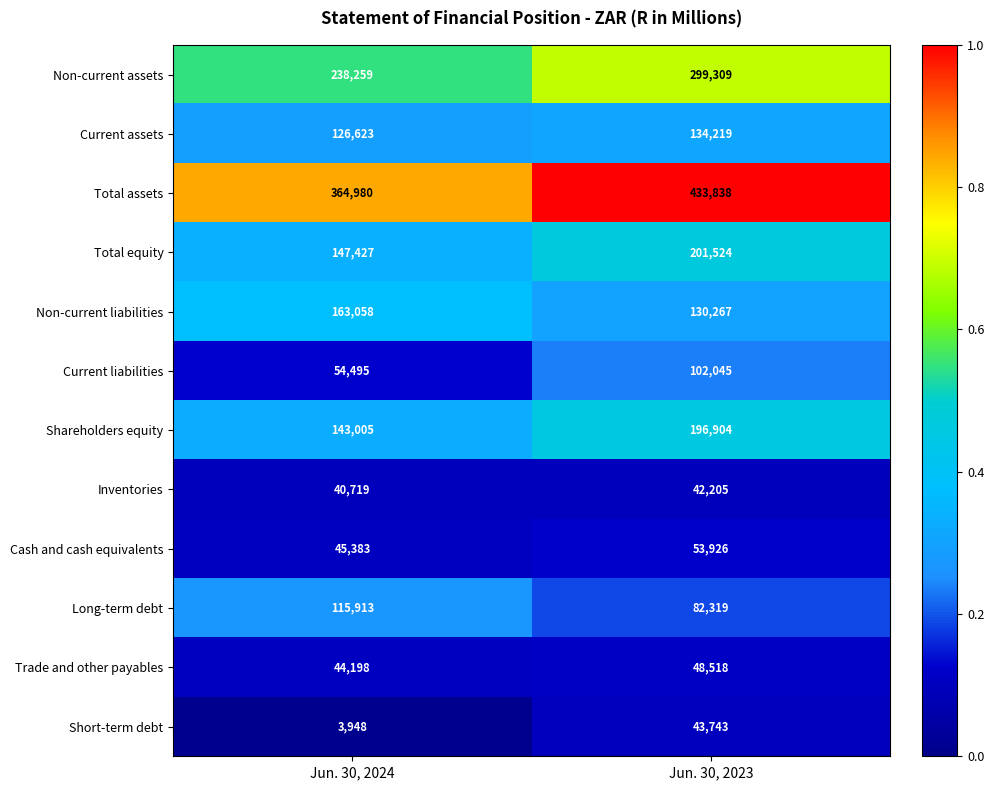

Reading left to right, what are all the values shown in this chart?

Non-current assets: Jun. 30, 2024=238259	Jun. 30, 2023=299309
Current assets: Jun. 30, 2024=126623	Jun. 30, 2023=134219
Total assets: Jun. 30, 2024=364980	Jun. 30, 2023=433838
Total equity: Jun. 30, 2024=147427	Jun. 30, 2023=201524
Non-current liabilities: Jun. 30, 2024=163058	Jun. 30, 2023=130267
Current liabilities: Jun. 30, 2024=54495	Jun. 30, 2023=102045
Shareholders equity: Jun. 30, 2024=143005	Jun. 30, 2023=196904
Inventories: Jun. 30, 2024=40719	Jun. 30, 2023=42205
Cash and cash equivalents: Jun. 30, 2024=45383	Jun. 30, 2023=53926
Long-term debt: Jun. 30, 2024=115913	Jun. 30, 2023=82319
Trade and other payables: Jun. 30, 2024=44198	Jun. 30, 2023=48518
Short-term debt: Jun. 30, 2024=3948	Jun. 30, 2023=43743